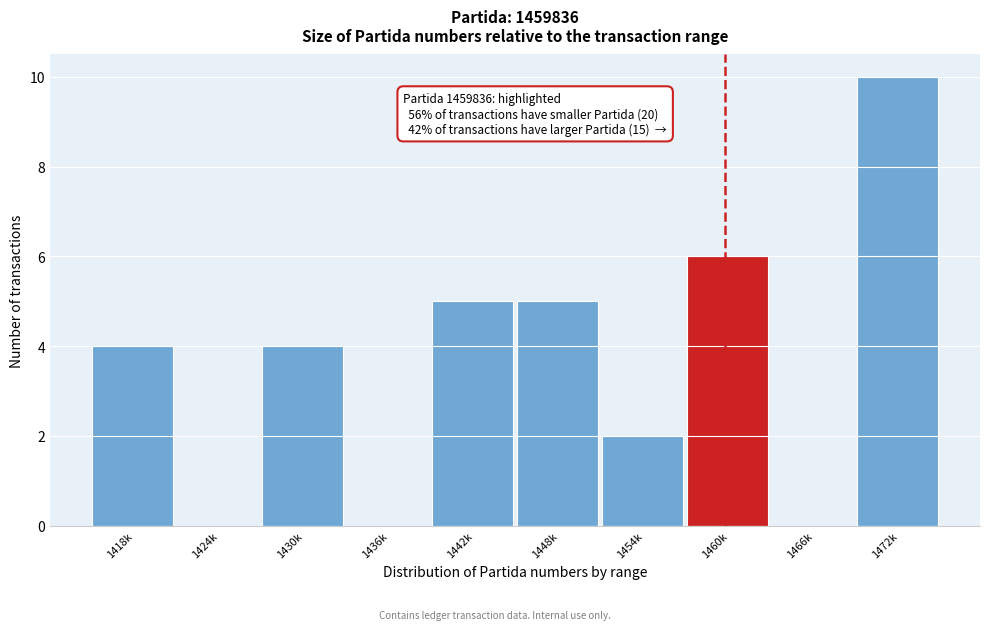

Reading left to right, extract all data points from this chart.

1418k=4	1424k=0	1430k=4	1436k=0	1442k=5	1448k=5	1454k=2	1460k=6	1466k=0	1472k=10